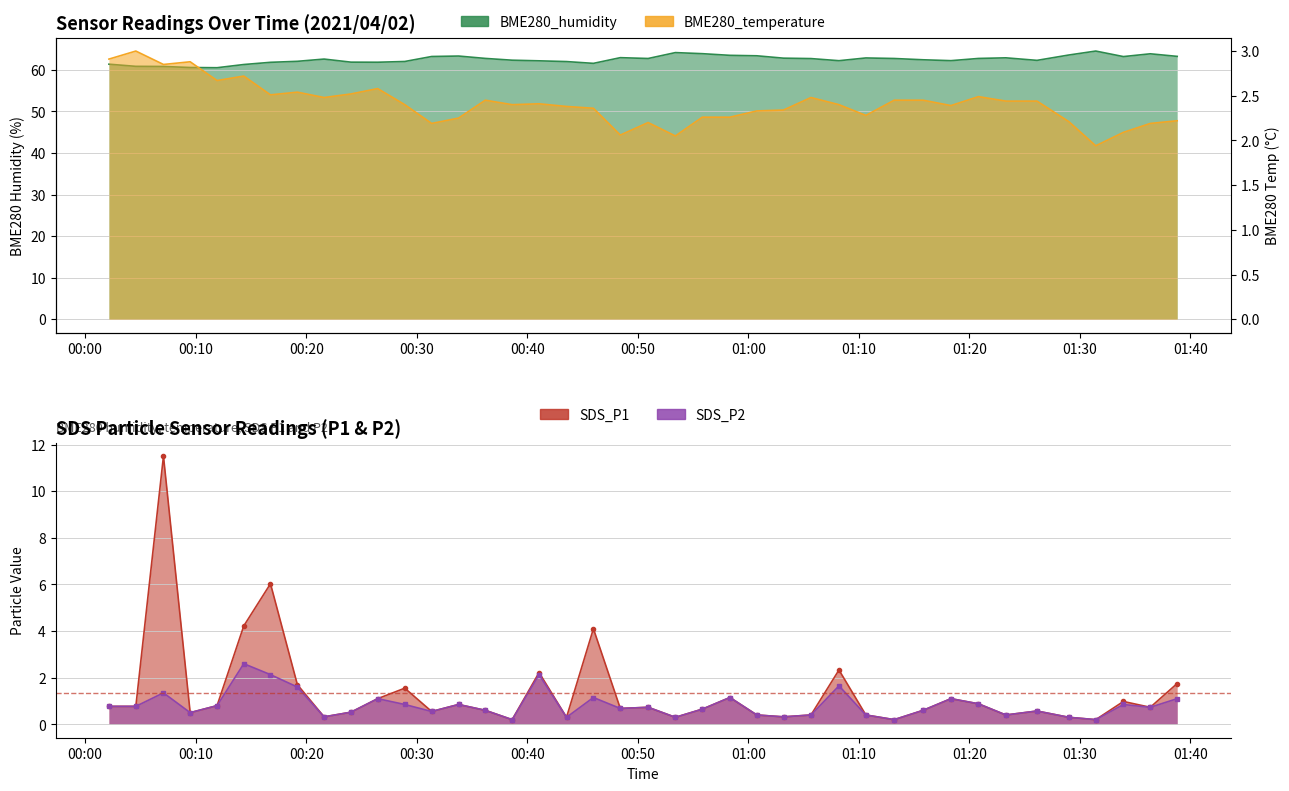

What is the label of the 26th point from the right?

2021/04/02 00:36:12